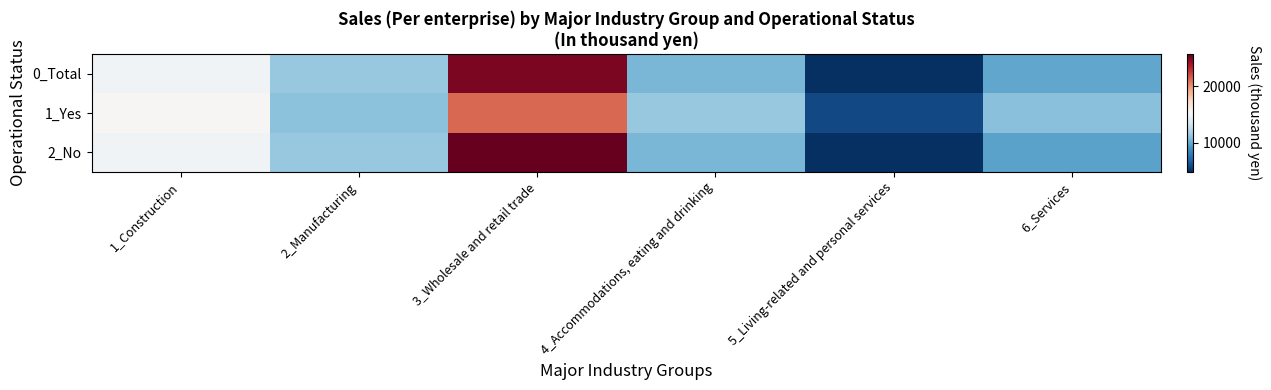

List the series in order of their overall mean, highest first.

2_No, 0_Total, 1_Yes